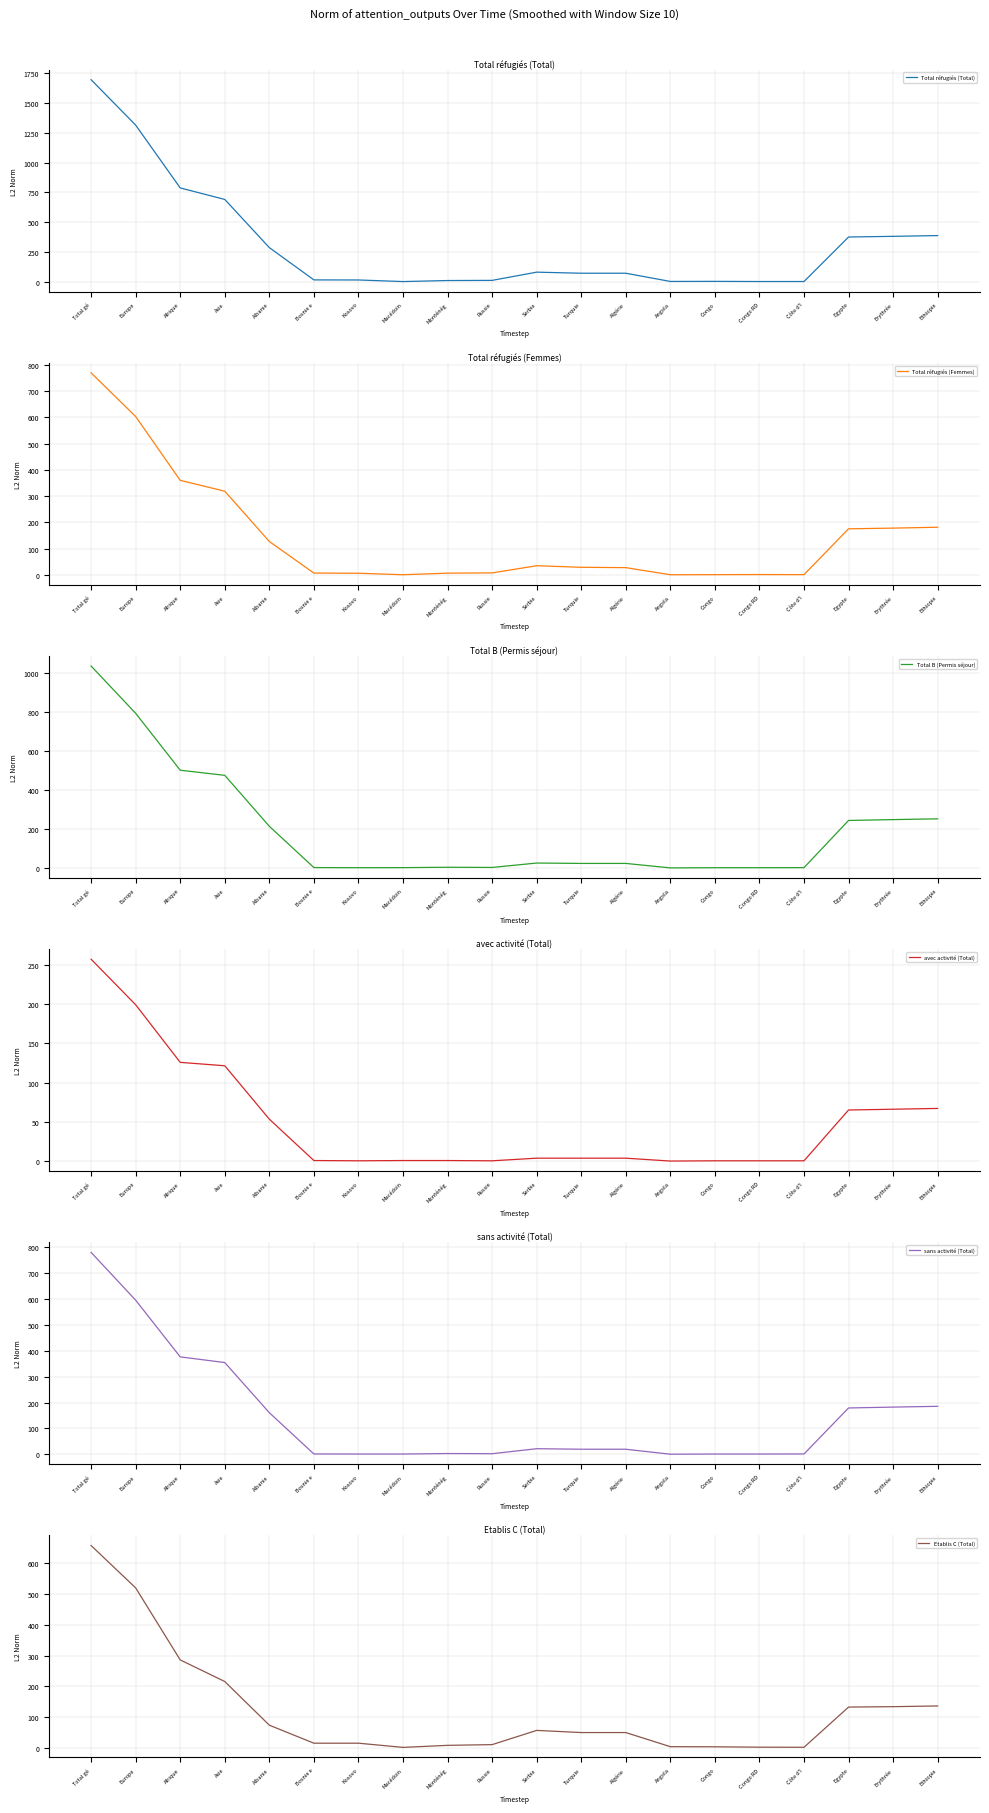

Reading right to left, transcribe all the data shown in this chart.

Total réfugiés (Total): 388.0	381.7	376.0	2.3	2.3	3.7	3.0	72.0	72.0	81.0	12.0	10.7	2.0	15.3	16.0	287.0	691.3	788.0	1315.3	1696.3
Total réfugiés (Femmes): 181.7	178.3	175.7	1.0	1.3	1.0	0.7	27.7	29.0	35.0	7.7	6.7	0.7	6.3	7.0	127.3	319.0	360.3	603.7	770.0
Total B (Permis séjour): 252.3	248.3	244.0	1.3	1.0	1.0	0.0	23.0	23.0	25.0	2.3	3.3	1.3	1.0	1.7	214.0	476.0	502.3	795.0	1038.0
avec activité (Total): 67.0	66.0	65.0	0.3	0.3	0.3	0.0	3.7	3.7	3.7	0.3	0.7	0.7	0.3	0.7	53.3	121.3	125.7	199.0	257.0
sans activité (Total): 185.3	182.3	179.0	1.0	0.7	0.7	0.0	19.3	19.3	21.3	2.0	2.7	0.7	0.7	1.0	160.7	354.7	376.7	596.0	781.0
Etablis C (Total): 135.7	133.3	132.0	1.0	1.3	2.7	3.0	49.0	49.0	56.0	9.7	7.3	0.7	14.3	14.3	73.0	215.3	285.7	520.3	658.3